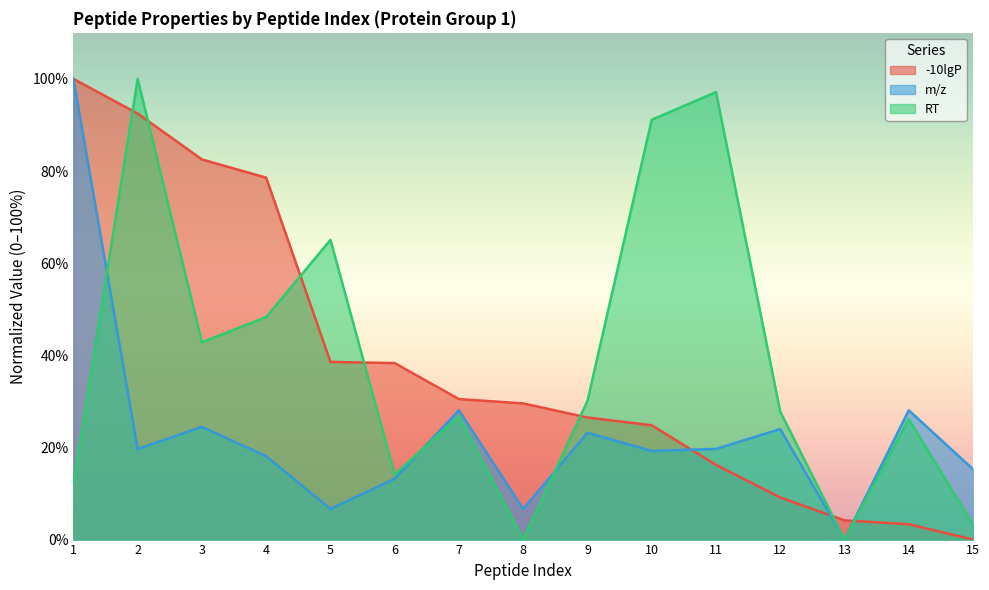

At which label does -10lgP first exceed 29?

1